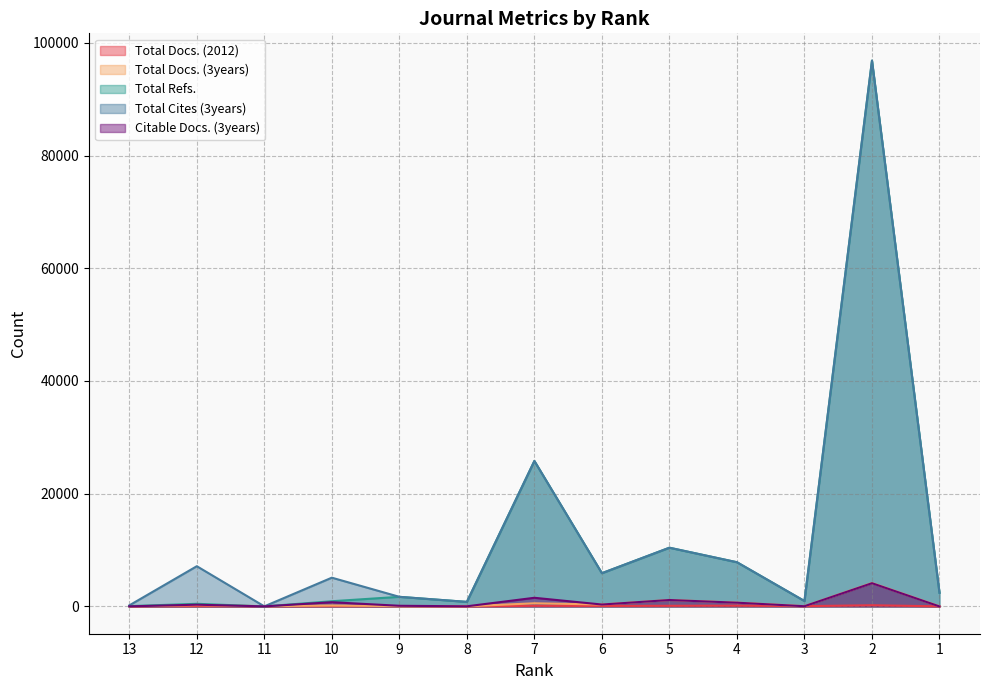

True or false: Total Refs. and Total Docs. (2012) intersect in this chart.

True